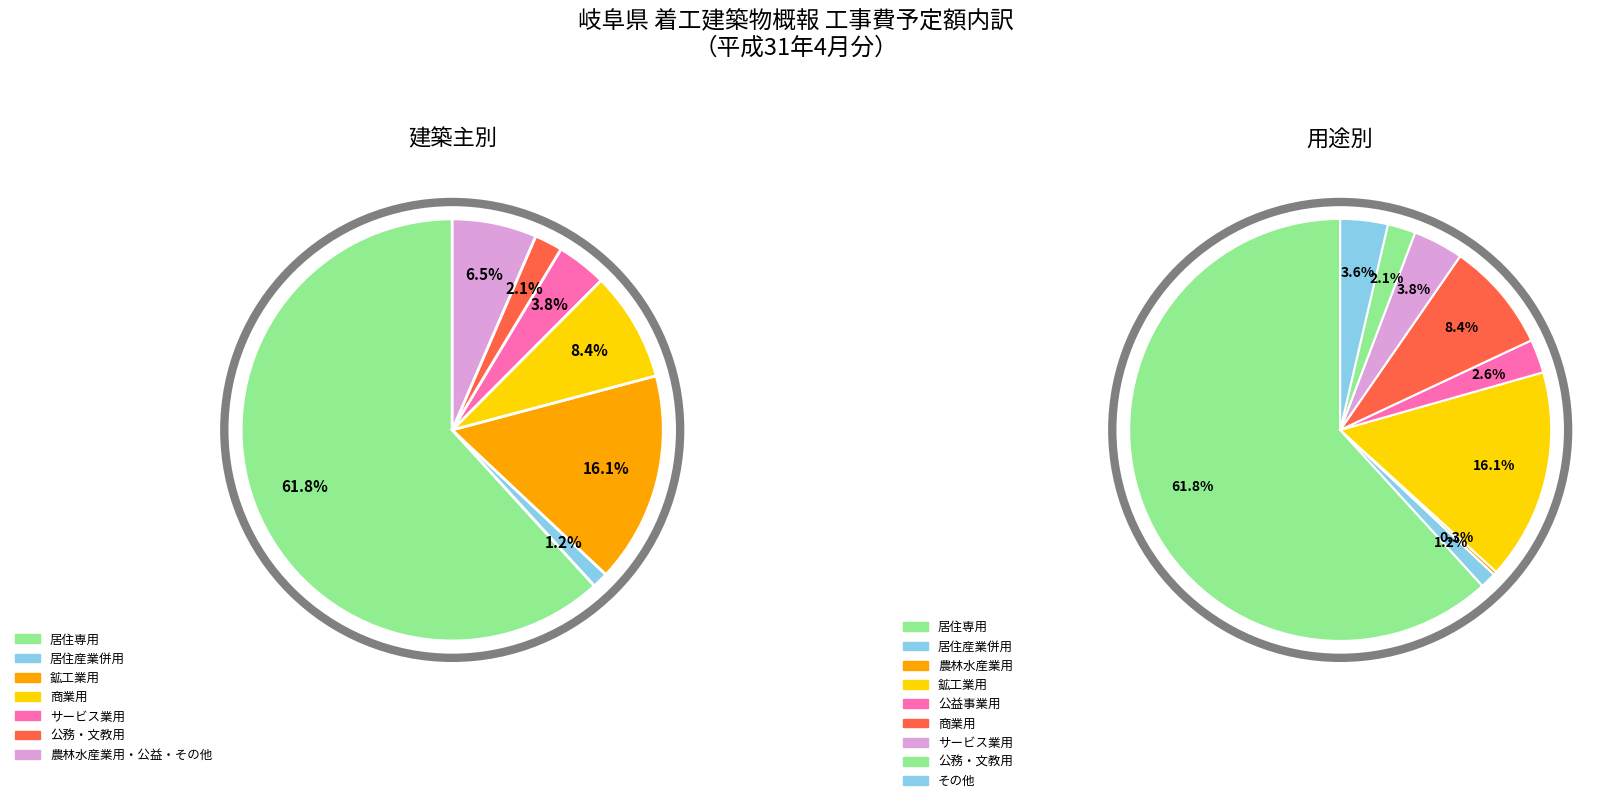

To the nearest percent, what percentage of the pie is 居住産業併用?

1%